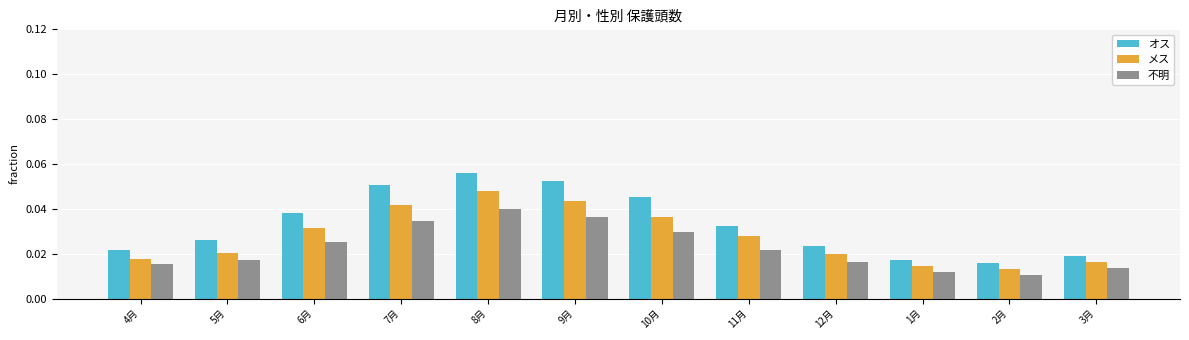

At 10月, list the series in order from smallest to largest.

不明, メス, オス